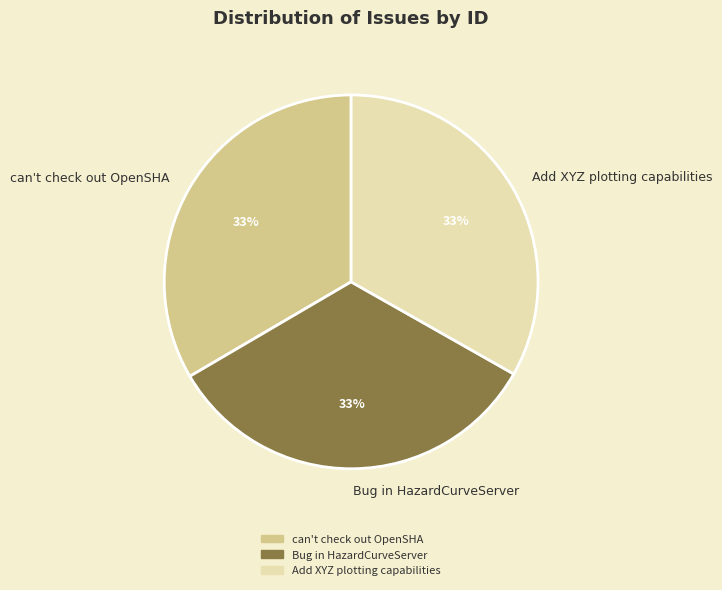

Approximately how many times larger is the value at can't check out OpenSHA compared to Add XYZ plotting capabilities?

1.0